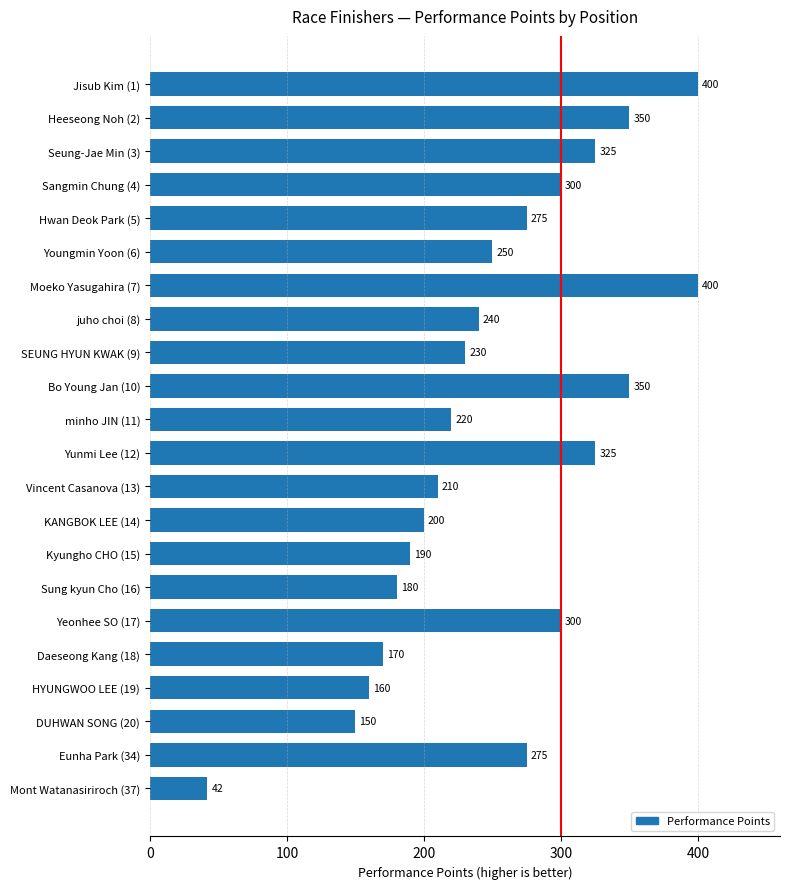

Reading top to bottom, extract all data points from this chart.

Jisub Kim (1)=400	Heeseong Noh (2)=350	Seung-Jae Min (3)=325	Sangmin Chung (4)=300	Hwan Deok Park (5)=275	Youngmin Yoon (6)=250	Moeko Yasugahira (7)=400	juho choi (8)=240	SEUNG HYUN KWAK (9)=230	Bo Young Jan (10)=350	minho JIN (11)=220	Yunmi Lee (12)=325	Vincent Casanova (13)=210	KANGBOK LEE (14)=200	Kyungho CHO (15)=190	Sung kyun Cho (16)=180	Yeonhee SO (17)=300	Daeseong Kang (18)=170	HYUNGWOO LEE (19)=160	DUHWAN SONG (20)=150	Eunha Park (34)=275	Mont Watanasiriroch (37)=42